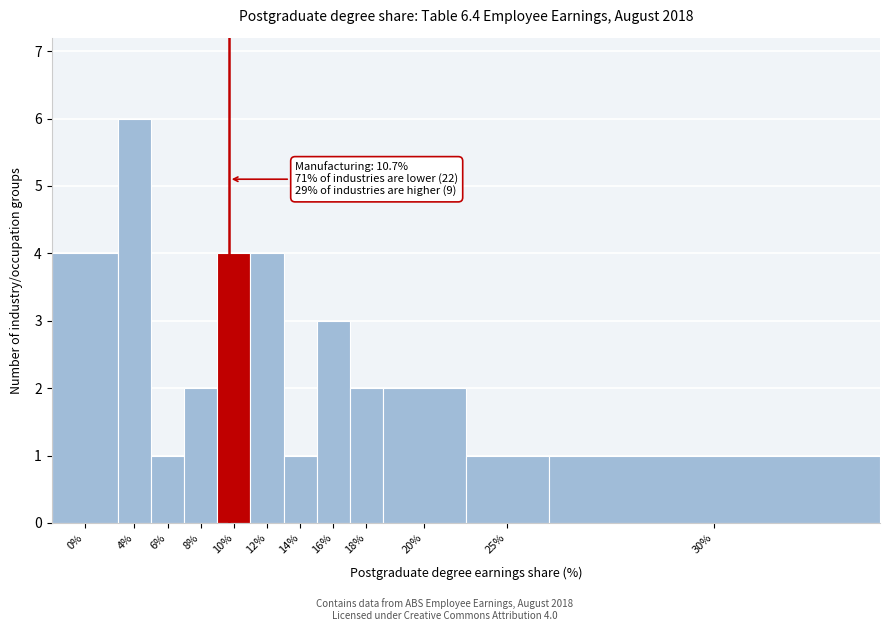

Reading left to right, transcribe all the data shown in this chart.

0%=4	4%=6	6%=1	8%=2	10%=4	12%=4	14%=1	16%=3	18%=2	20%=2	25%=1	30%=1